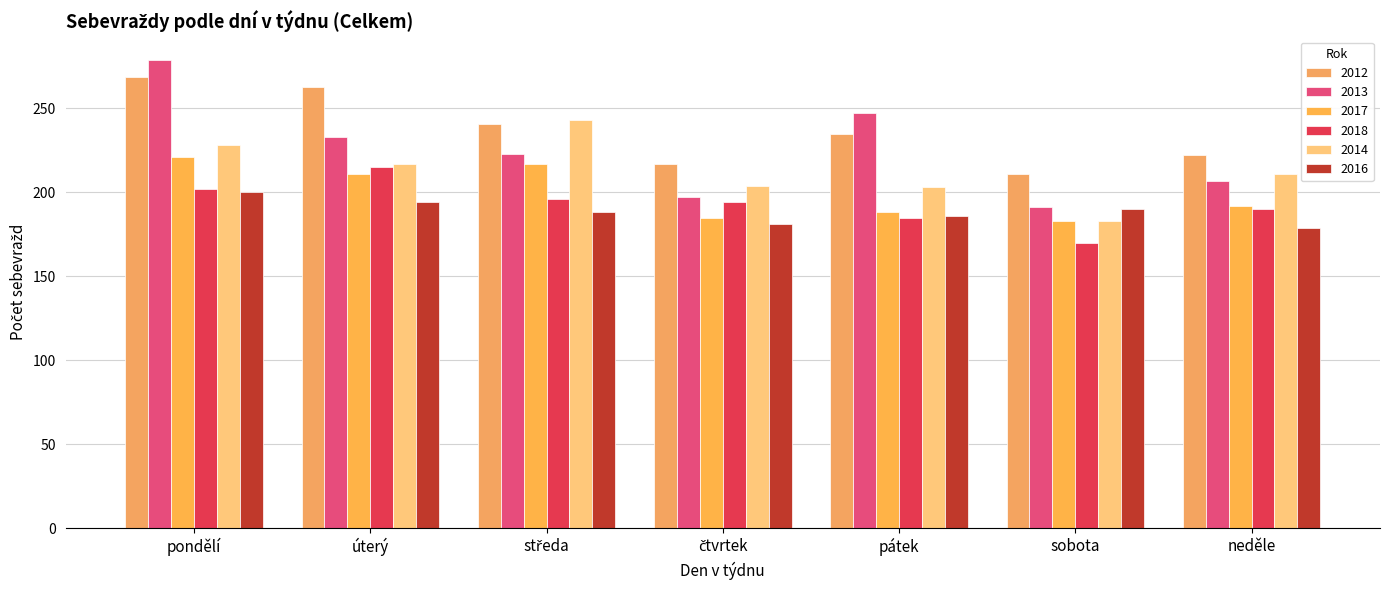

What is the difference between the highest and lowest values at sobota?

41